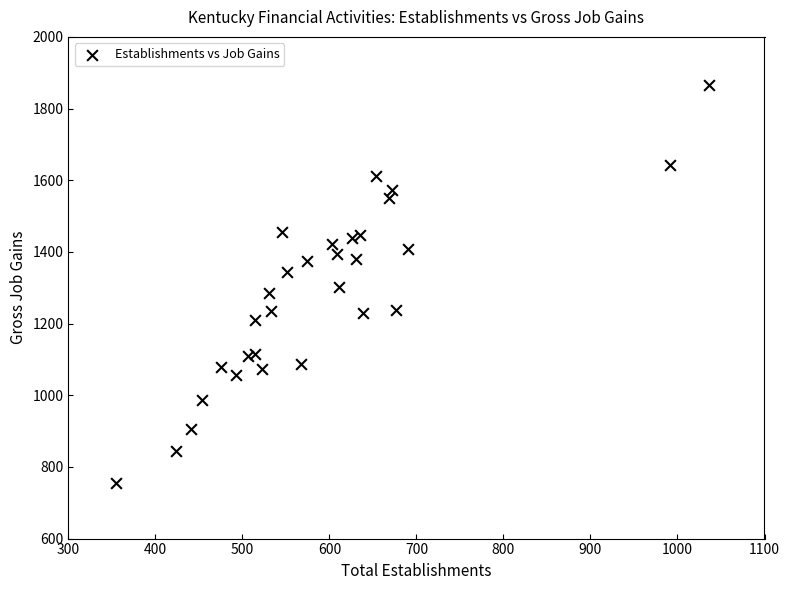

What is the range of Y values (max minus min)?

1110